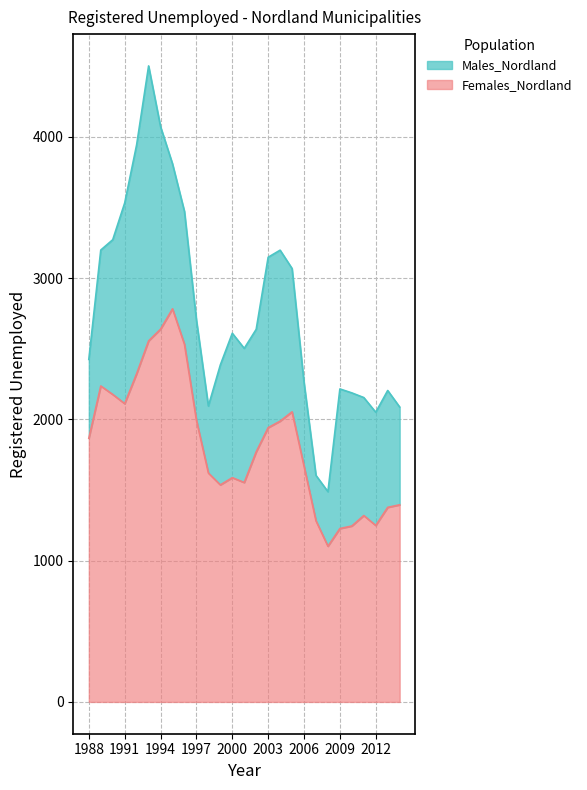

What is the difference between the maximum and minimum values in the Females_Nordland series?

1680